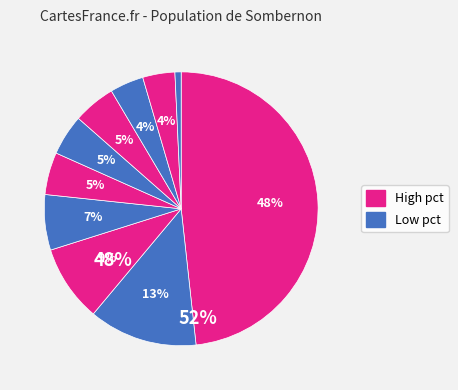

To the nearest percent, what is the average slice percentage?

10%